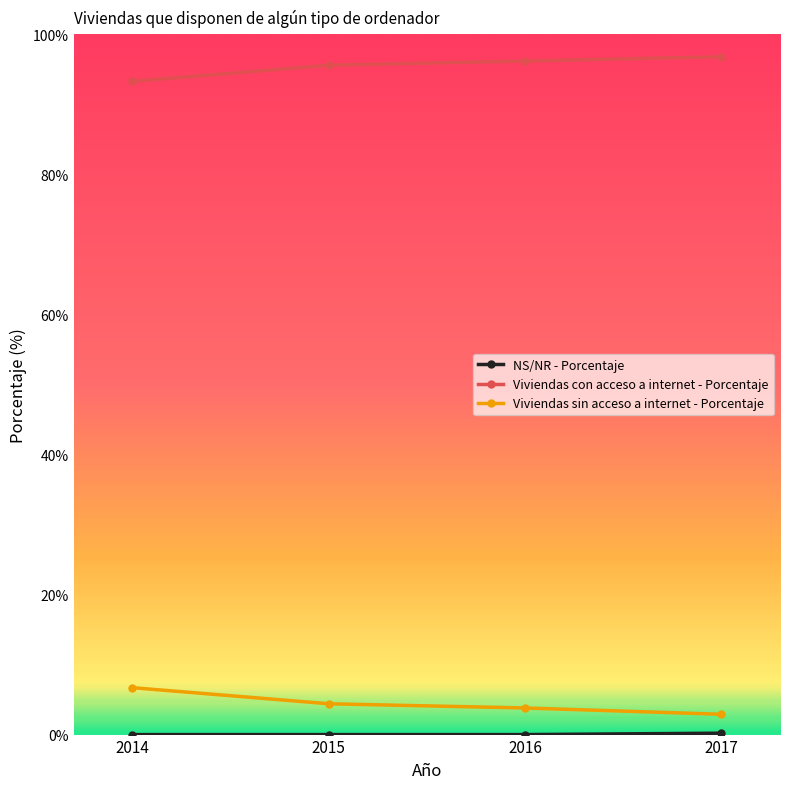

At which label does Viviendas sin acceso a internet - Porcentaje reach its peak?

2014